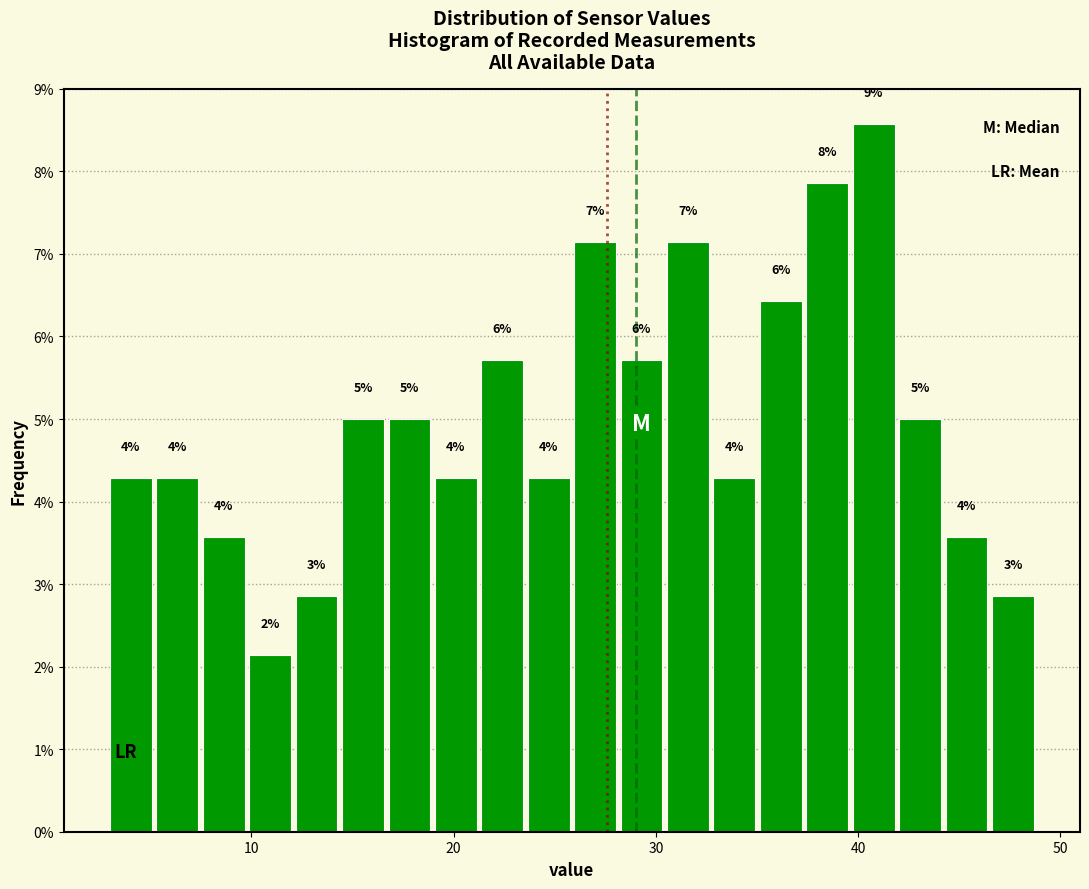

Read against the x-axis, roughly where is the centre of the tallest bar?

41